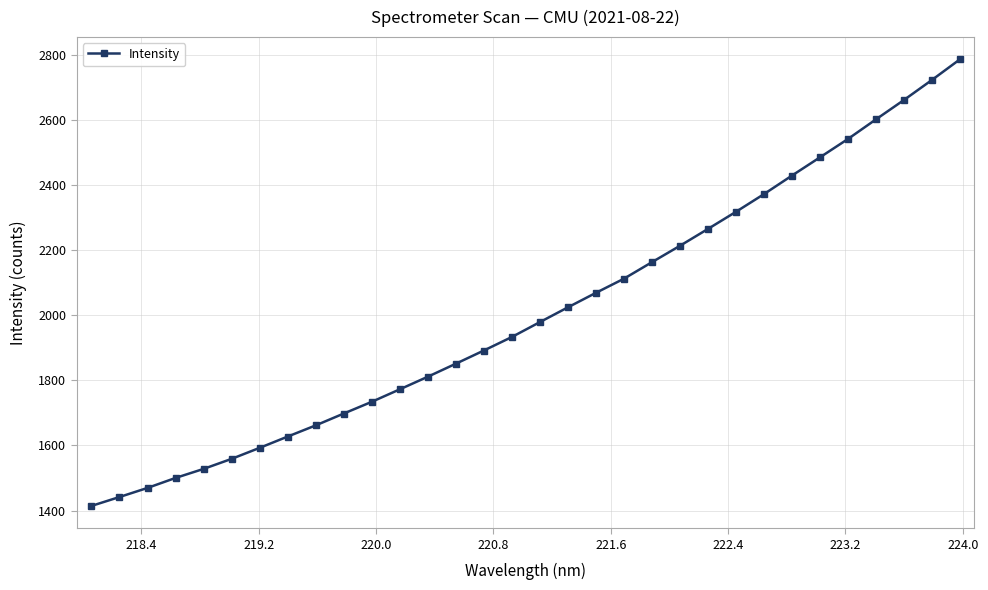

What is the value of the 30th point from the left?

2661.2